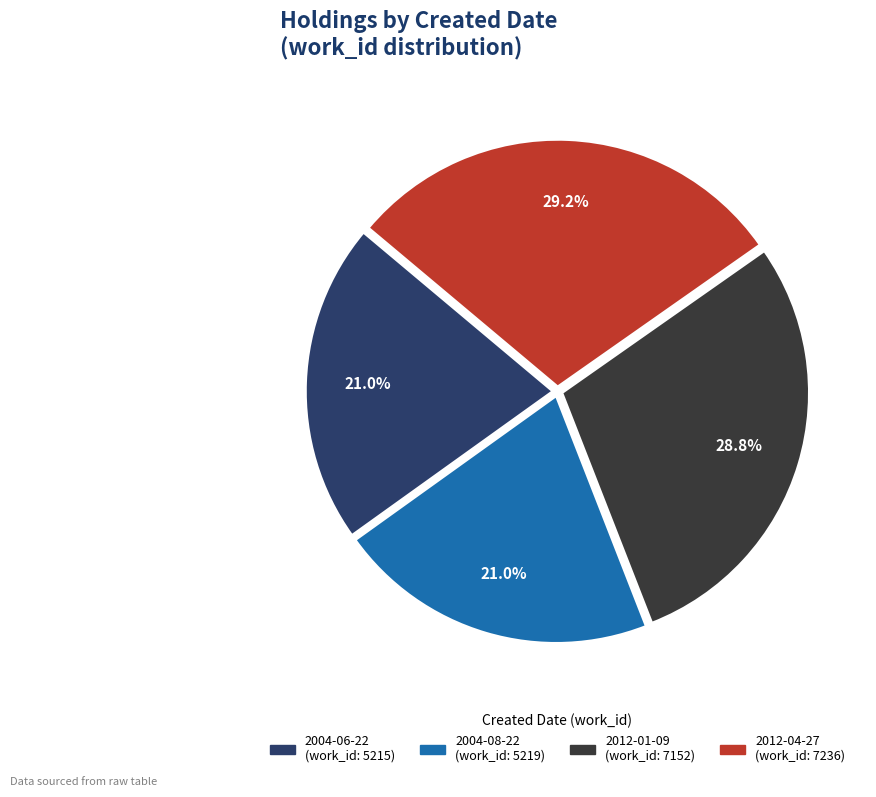

How many slices are in this pie chart?

4